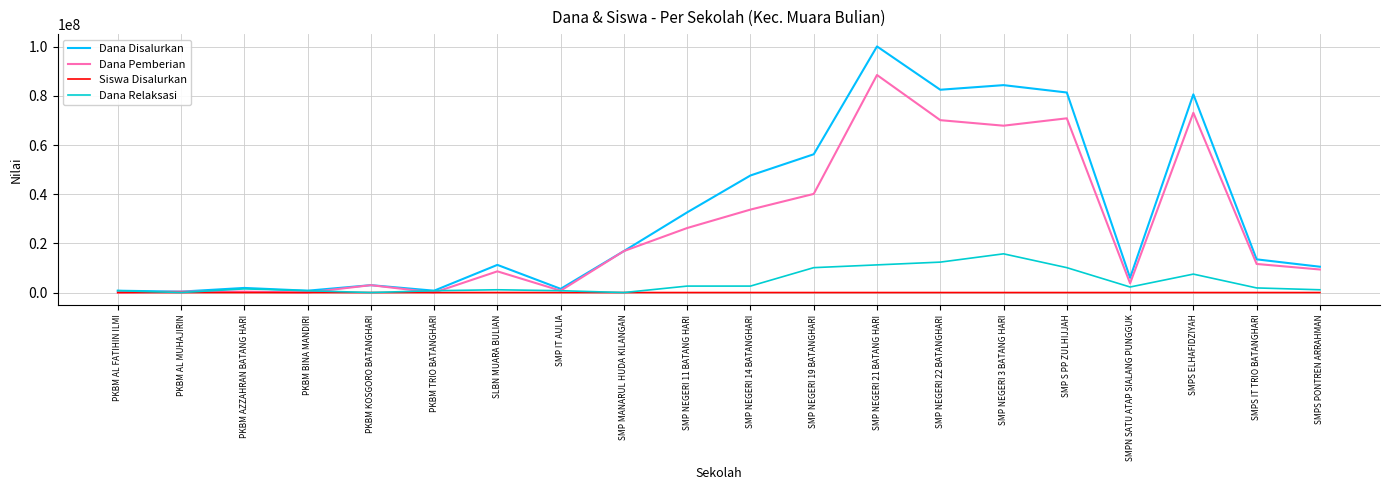

In Siswa Disalurkan, how many points are higher than both neighbors (excluding endpoints)?

6